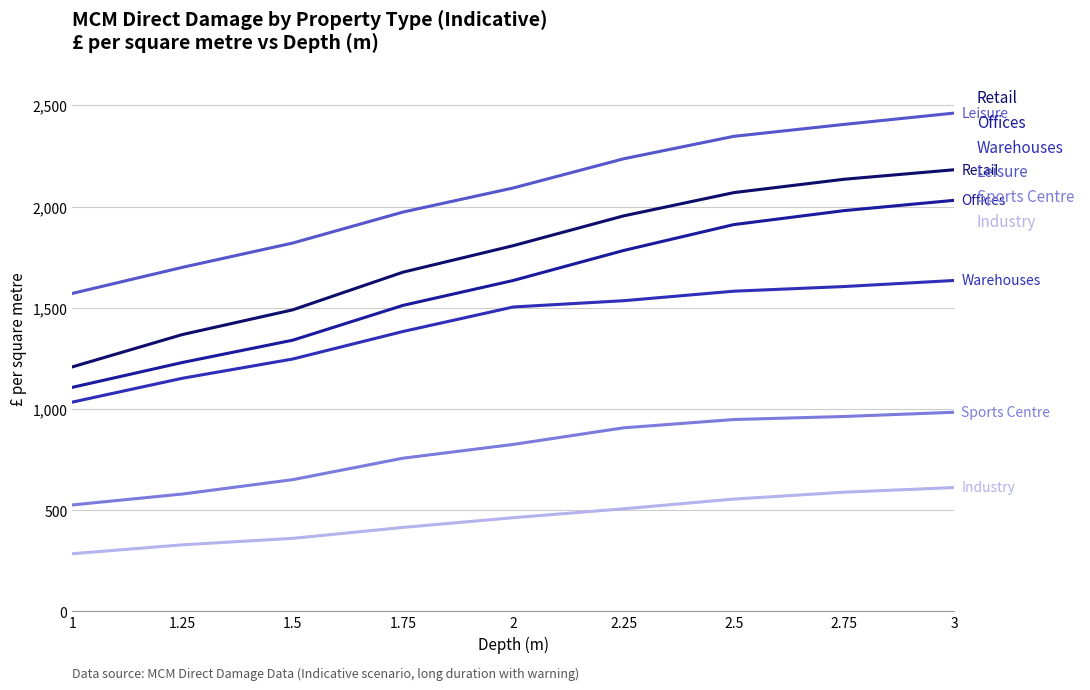

What is the label of the 9th point from the left?

3